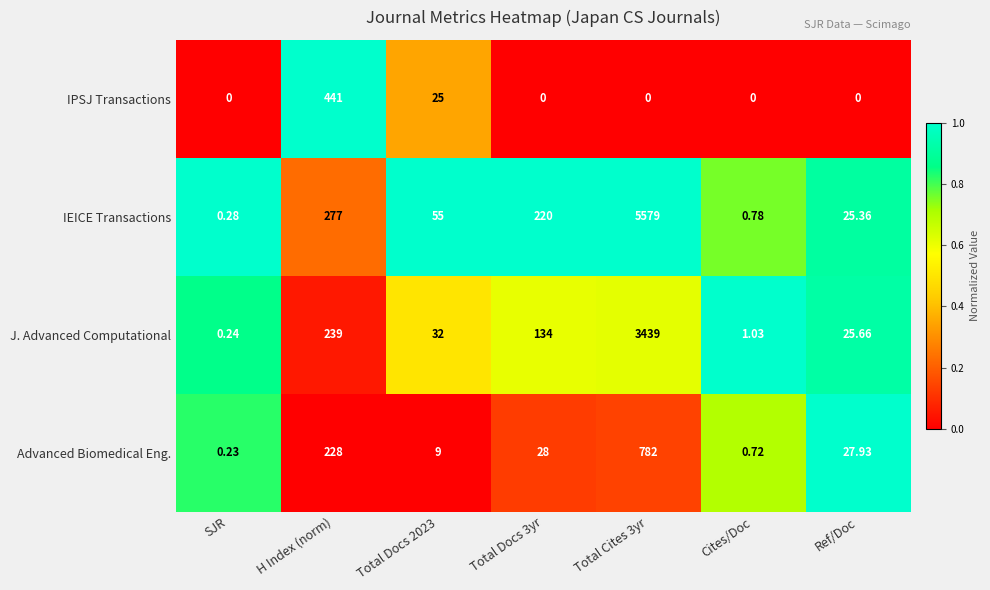

At which label is Advanced Biomedical Eng. closest to 391?

H Index (norm)